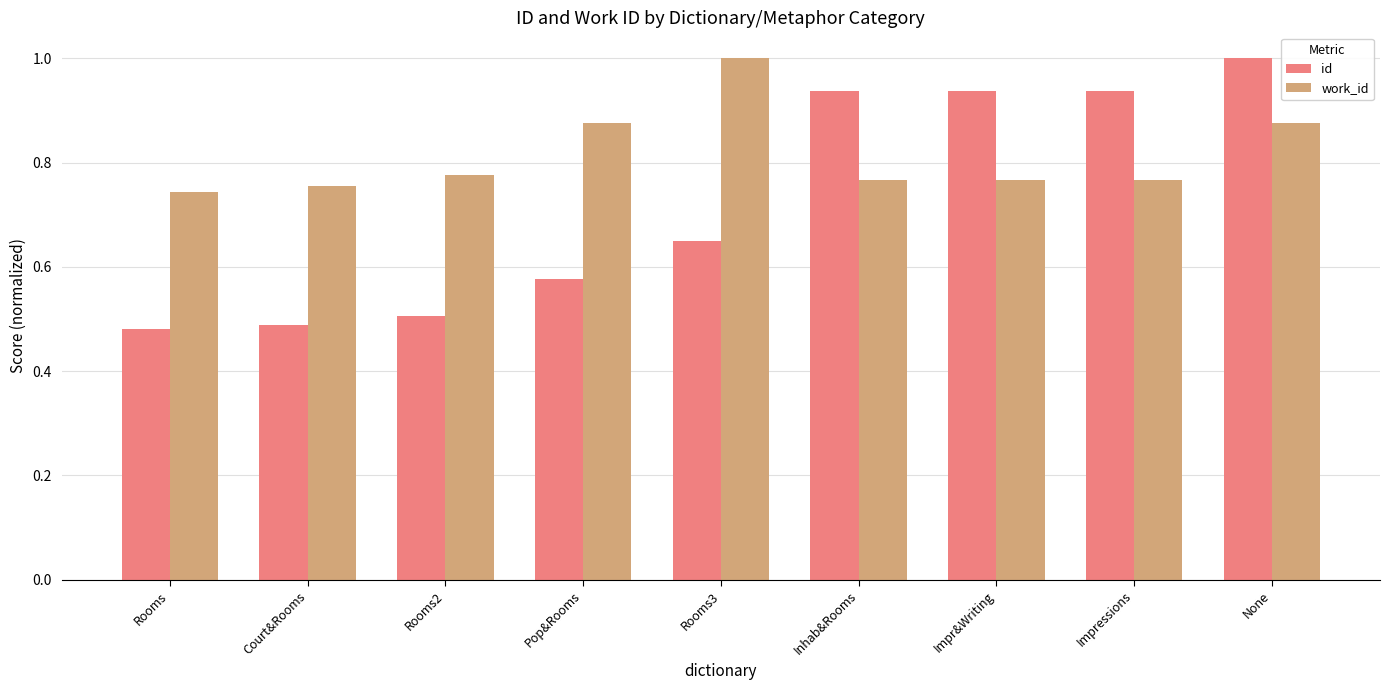

Which series has the largest range (max minus min)?

id